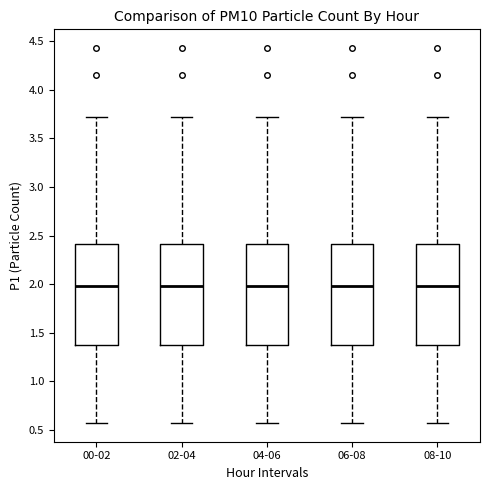

Where is the upper edge of the box for 00-02 on the y-axis? The values are not printed on the chart, so give them approximately, as read against the axis.

2.40